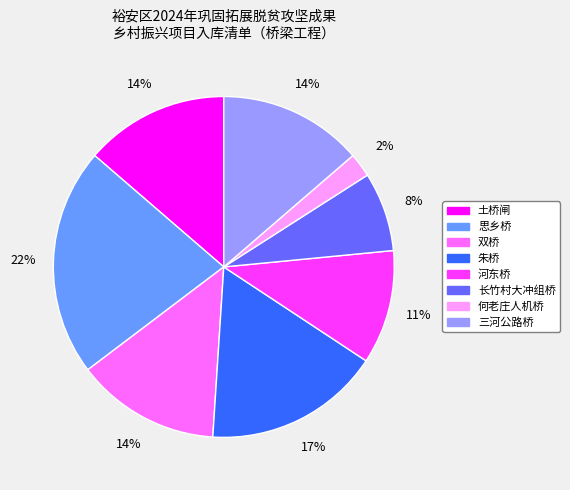

True or false: 思乡桥 accounts for 34% of the total.

False